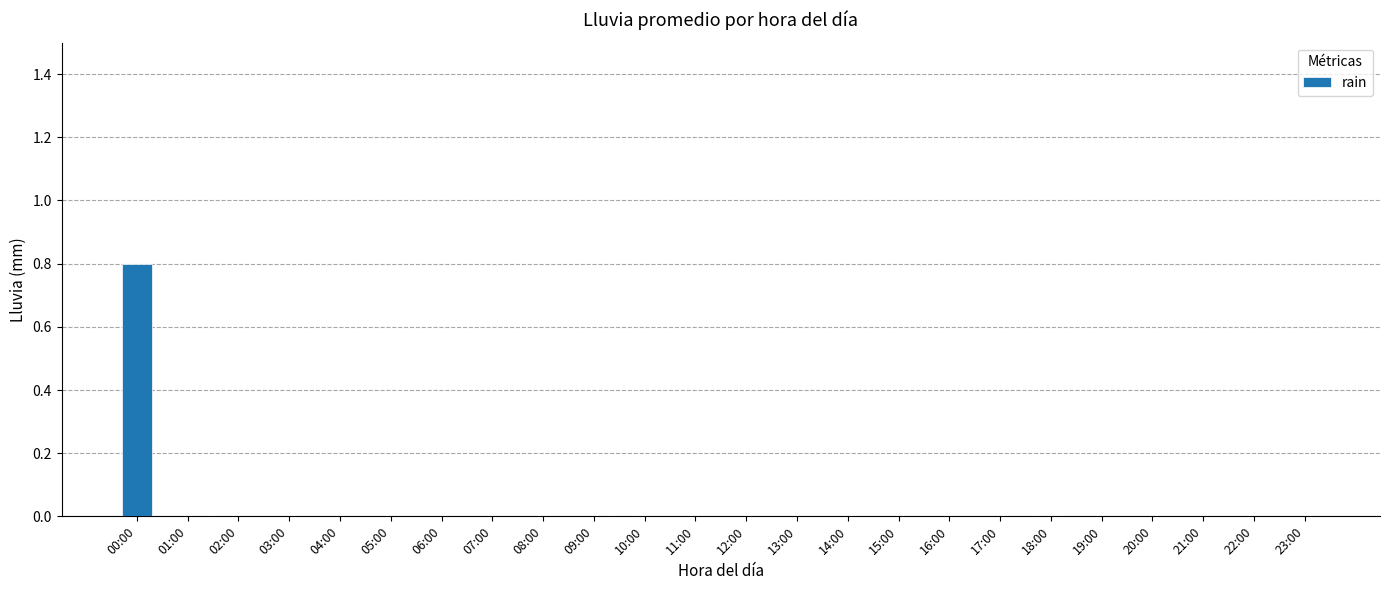

Which label corresponds to the largest value in the chart?

00:00